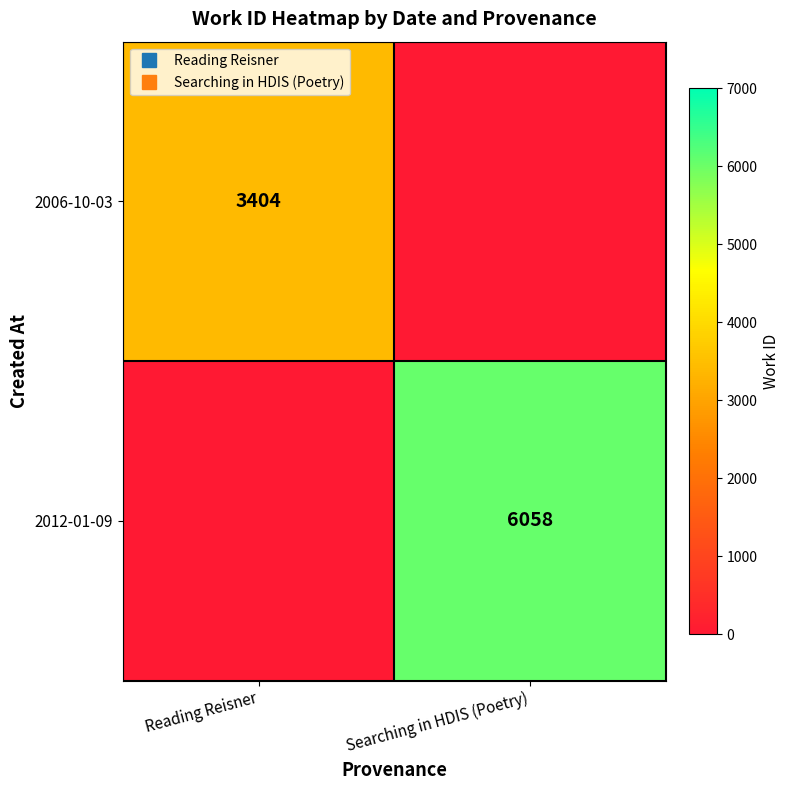

What is the spread (max minus min) of values at Searching in HDIS (Poetry)?

6058